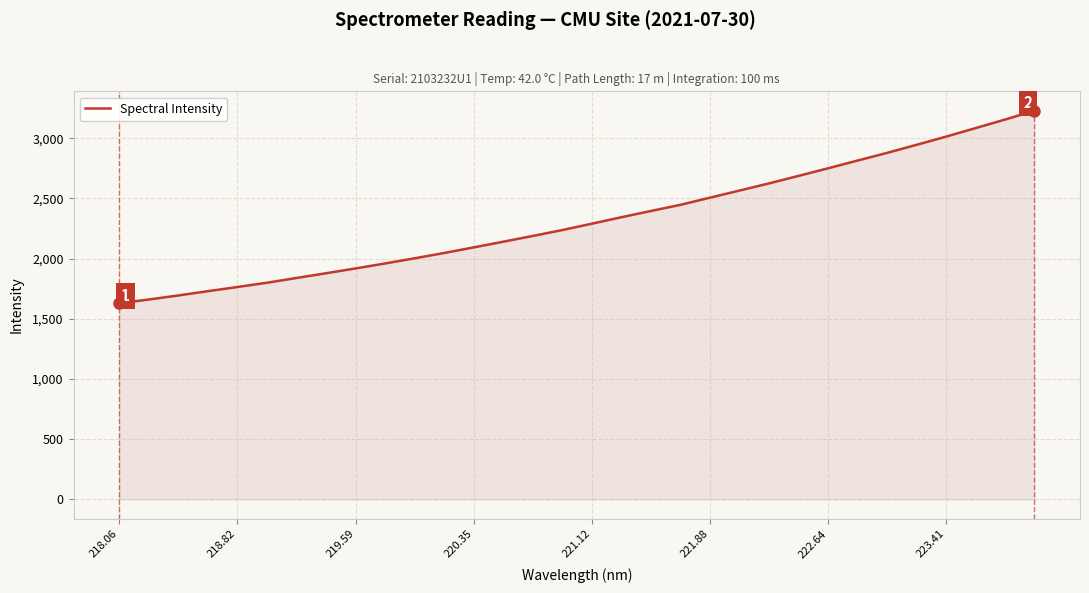

Reading left to right, extract all data points from this chart.

1628.7	1659.9	1693.6	1729.1	1763.9	1799.3	1838.8	1878.0	1918.1	1959.4	2002.2	2046.4	2092.8	2140.0	2187.7	2236.8	2289.6	2343.2	2395.1	2446.1	2505.6	2564.3	2624.0	2686.1	2749.2	2813.4	2877.0	2944.0	3012.0	3082.7	3153.6	3227.7